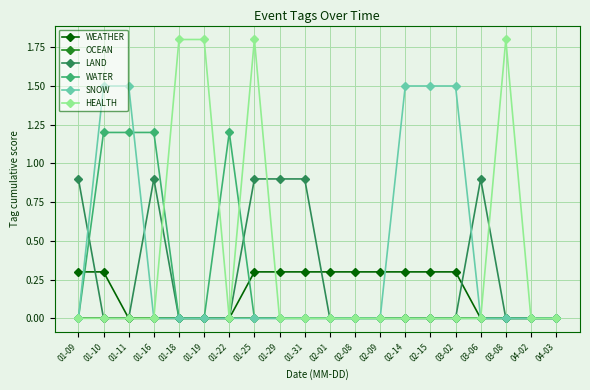

True or false: WEATHER and HEALTH intersect in this chart.

True